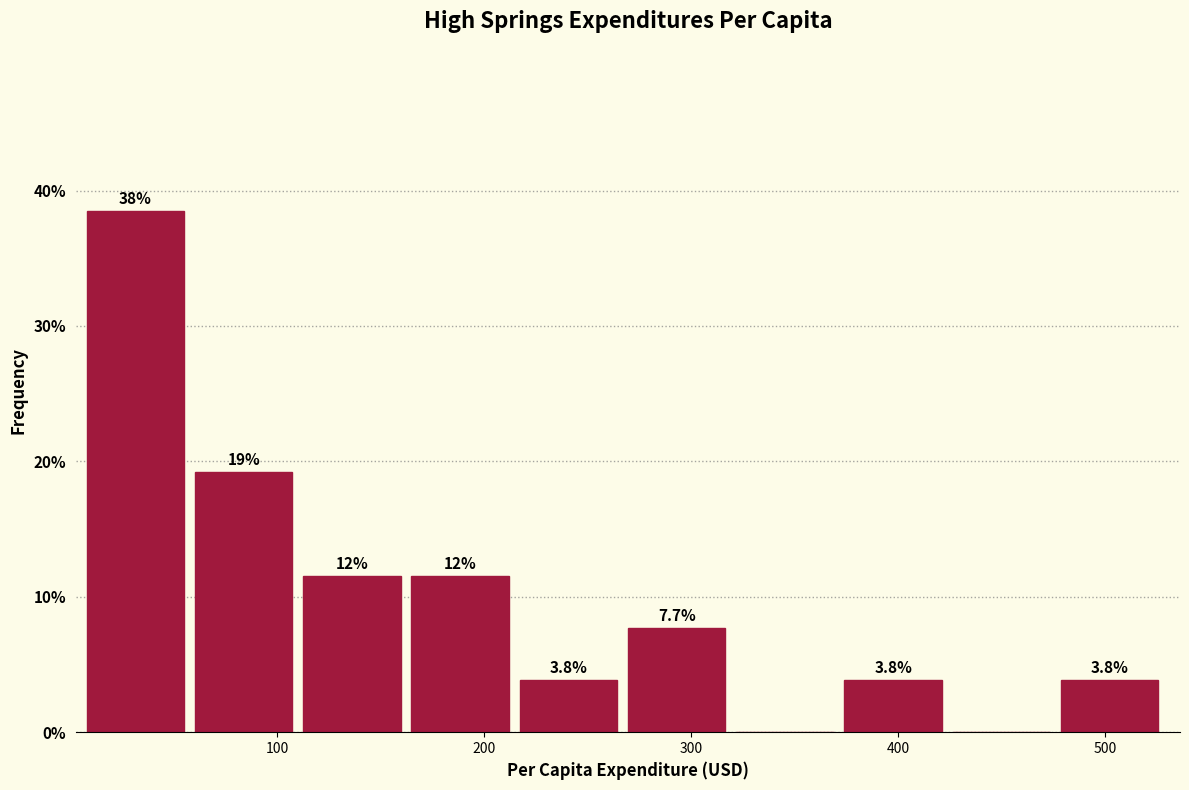

Which range on the x-axis has the tallest bar?

10 to 60